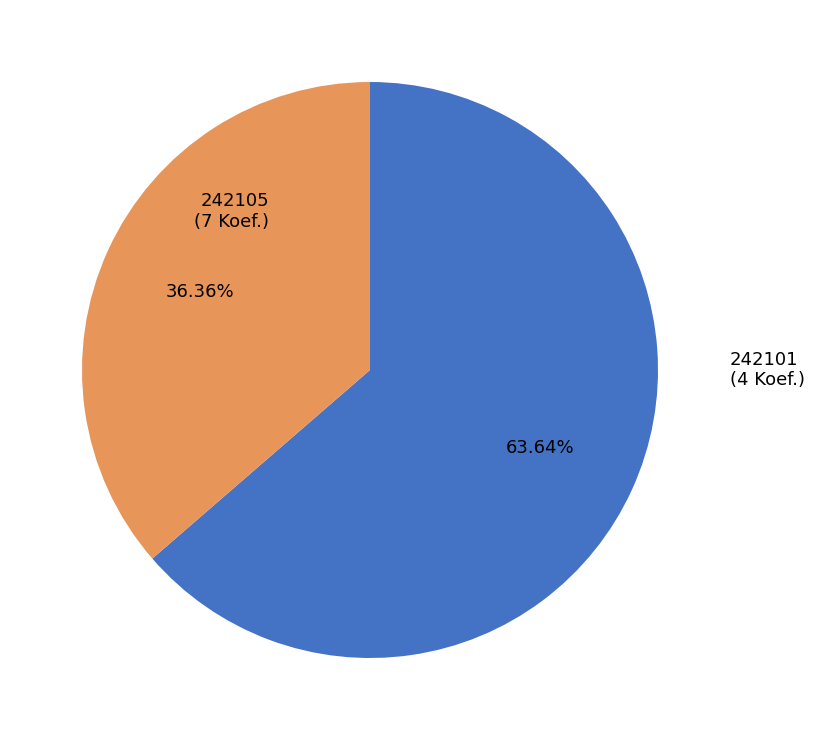

To the nearest percent, what is the difference between the largest and smallest slice percentages?

27%